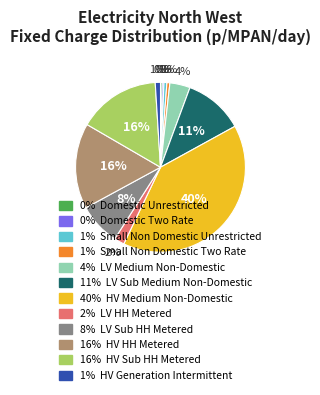

Is there any slice that represents more than half of the pie?

No